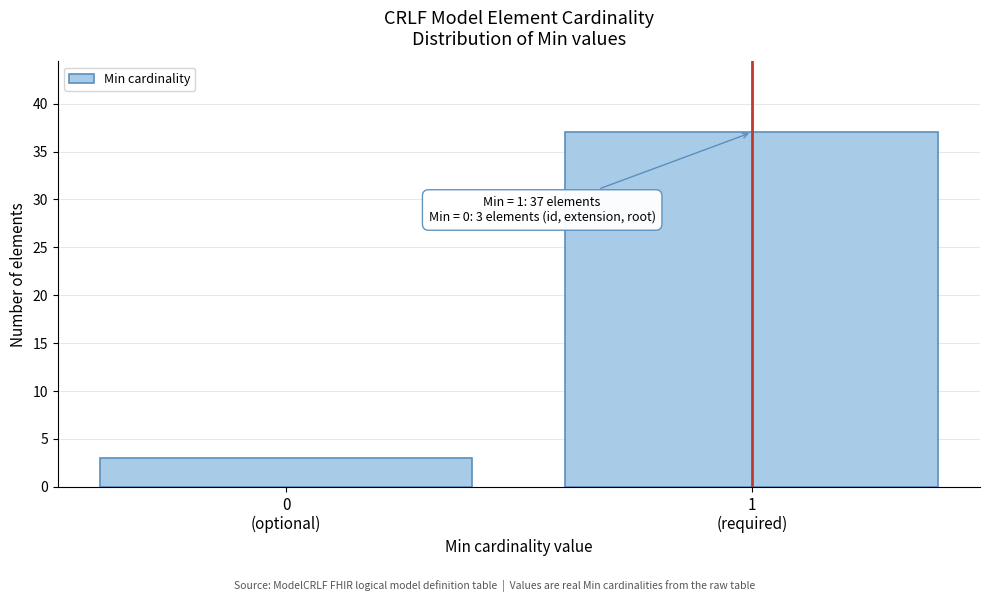

Reading right to left, transcribe all the data shown in this chart.

37	3